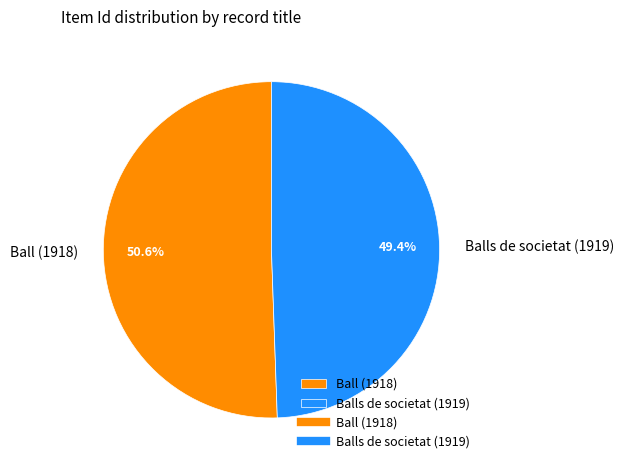

To the nearest percent, what is the combined percentage of Ball (1918) and Balls de societat (1919)?

100%